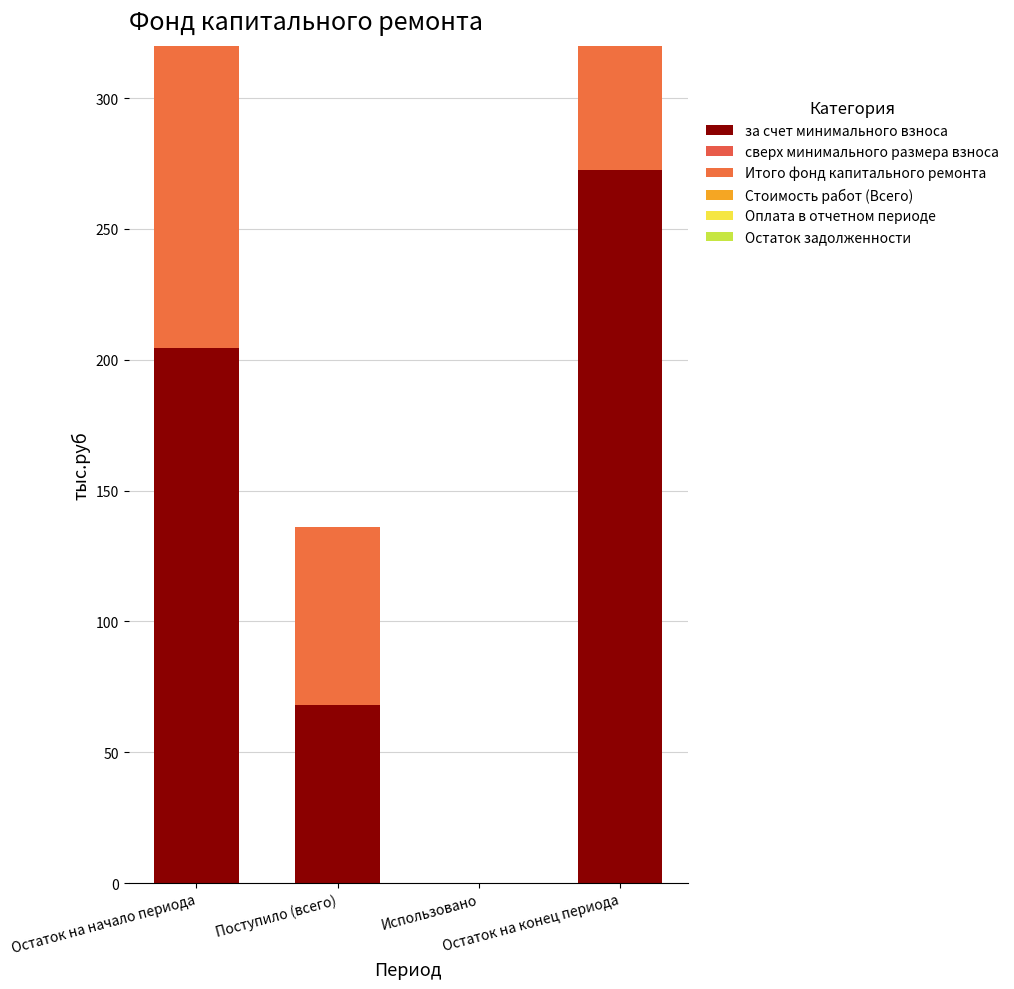

Which series has the widest spread of values?

Итого фонд капитального ремонта